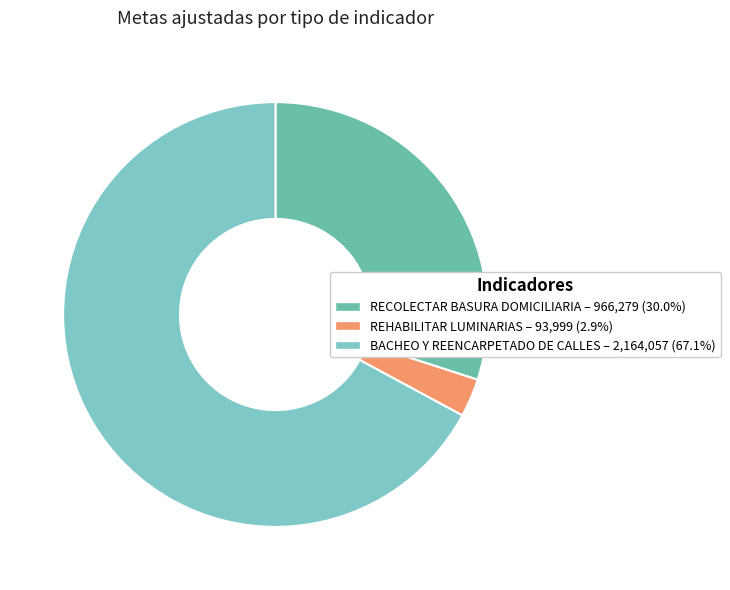

How many slices are in this pie chart?

3